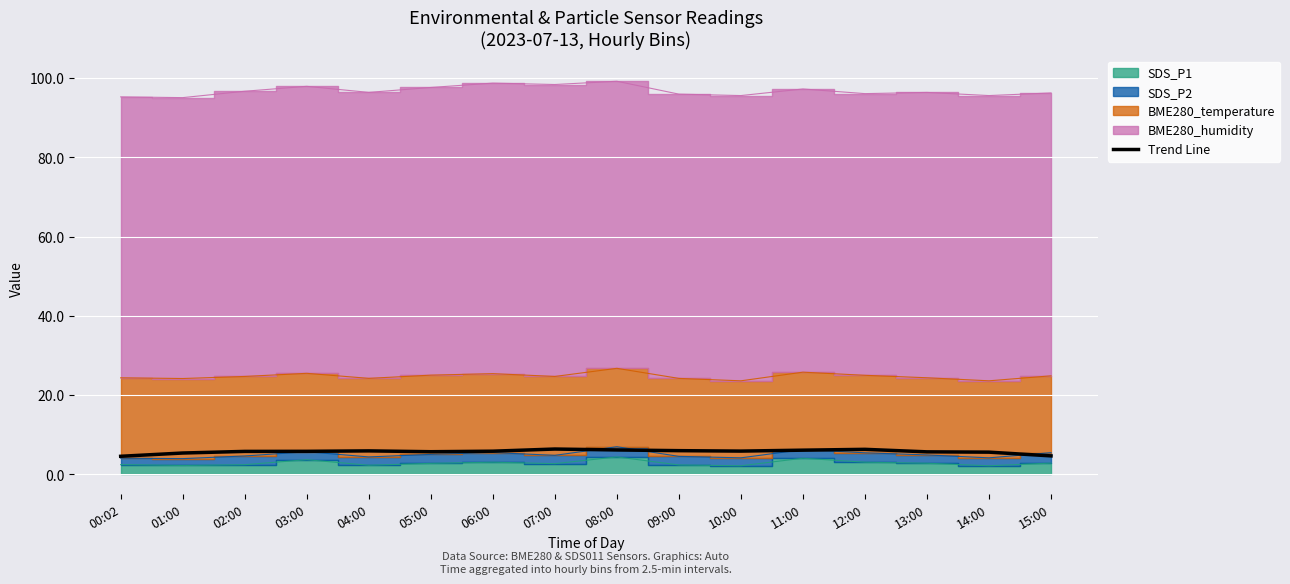

What is the difference between the maximum and minimum values?

1.8